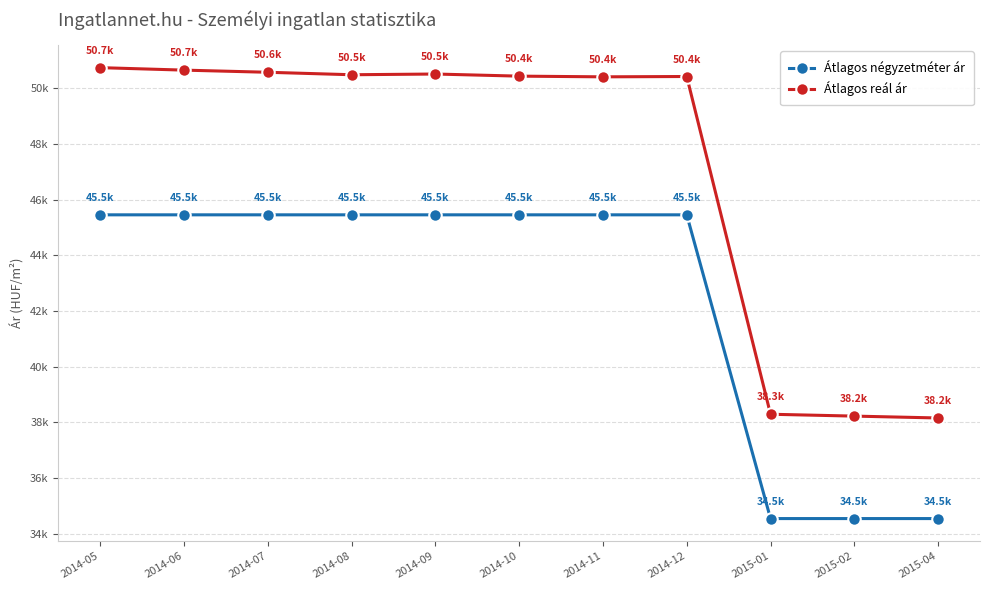

What are all the series names shown in the legend?

Átlagos négyzetméter ár, Átlagos reál ár